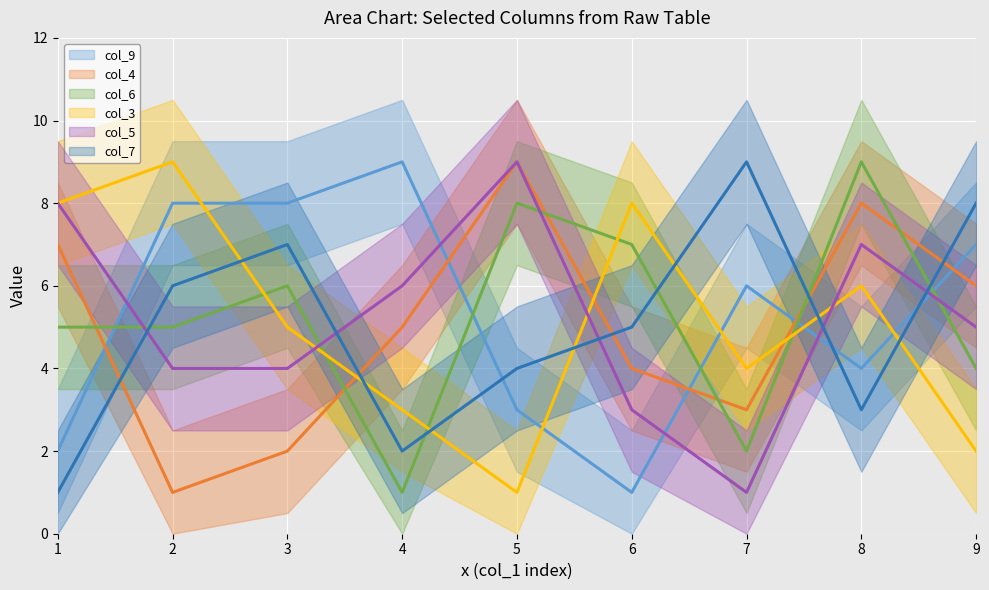

Reading left to right, list all the values displayed in this chart.

col_9: 1=2	2=8	3=8	4=9	5=3	6=1	7=6	8=4	9=7
col_4: 1=7	2=1	3=2	4=5	5=9	6=4	7=3	8=8	9=6
col_6: 1=5	2=5	3=6	4=1	5=8	6=7	7=2	8=9	9=4
col_3: 1=8	2=9	3=5	4=3	5=1	6=8	7=4	8=6	9=2
col_5: 1=8	2=4	3=4	4=6	5=9	6=3	7=1	8=7	9=5
col_7: 1=1	2=6	3=7	4=2	5=4	6=5	7=9	8=3	9=8